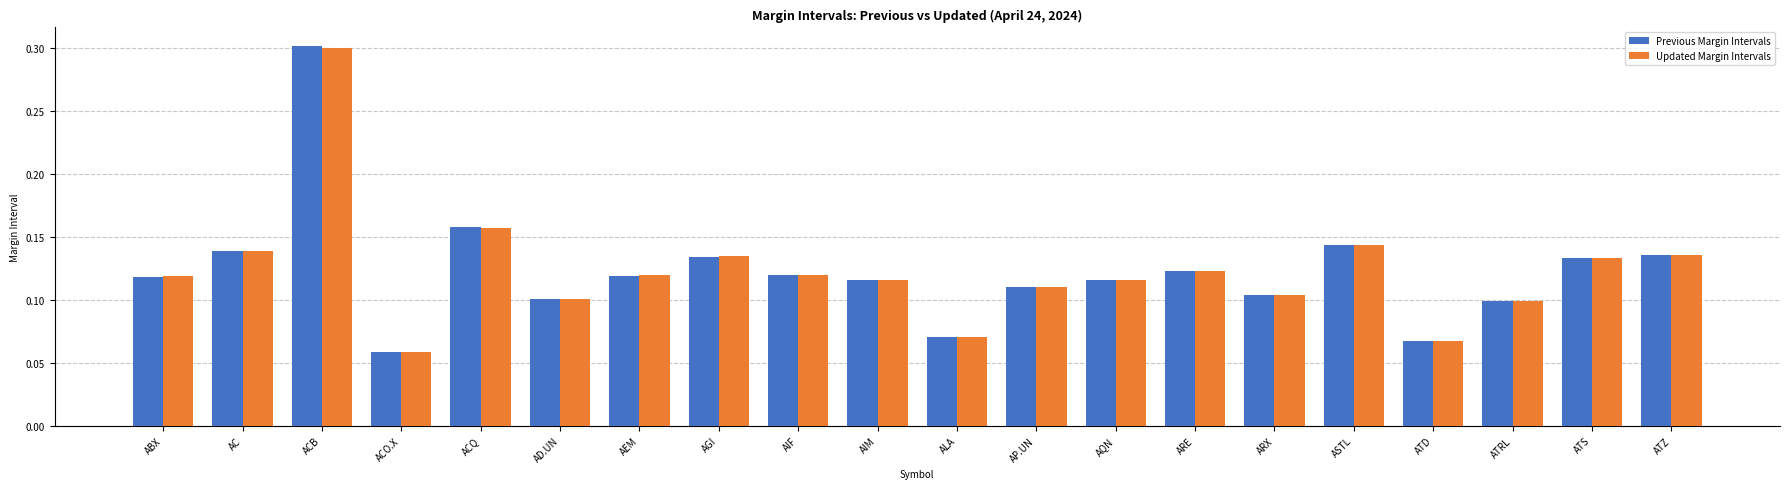

Which label corresponds to the smallest value in the chart?

ACO.X